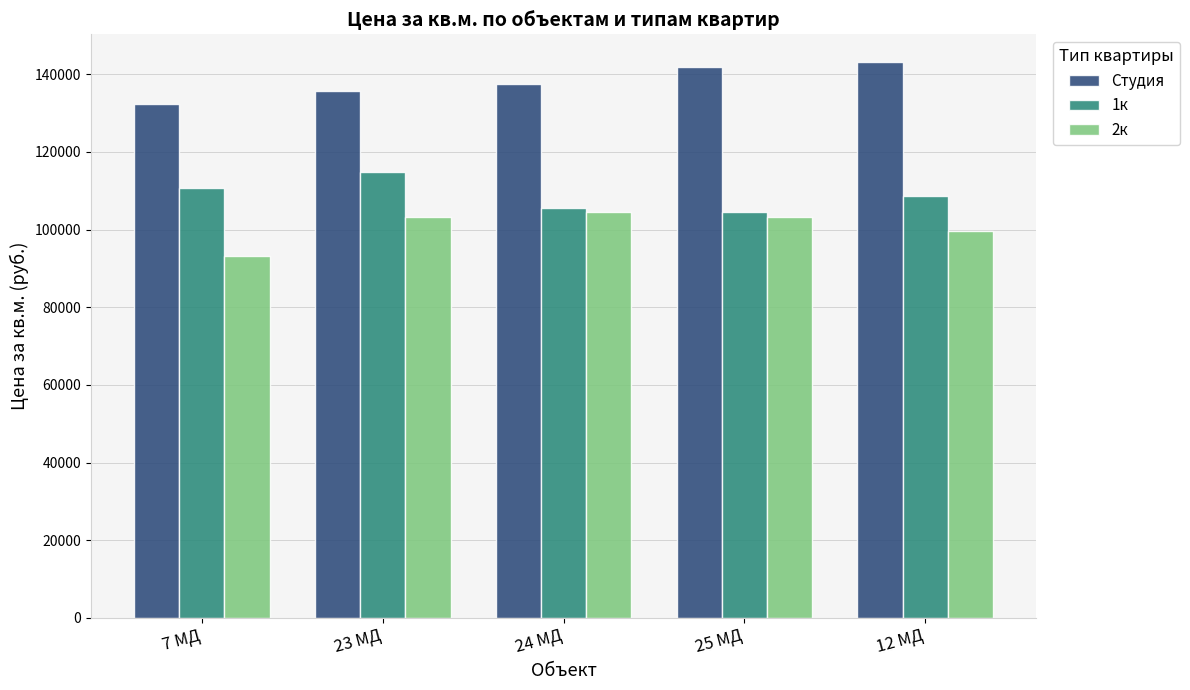

What is the value of the Студия bar at the 3rd from the left?

137448.5